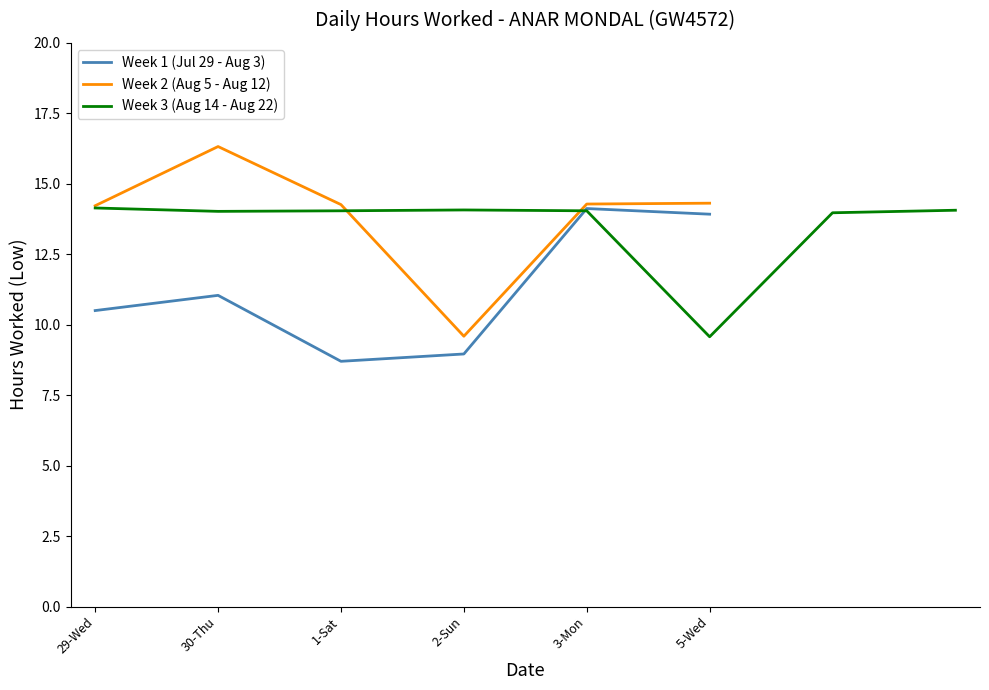

Is it true that Week 1 (Jul 29 - Aug 3) equals 5.7 at 5-Wed?

False